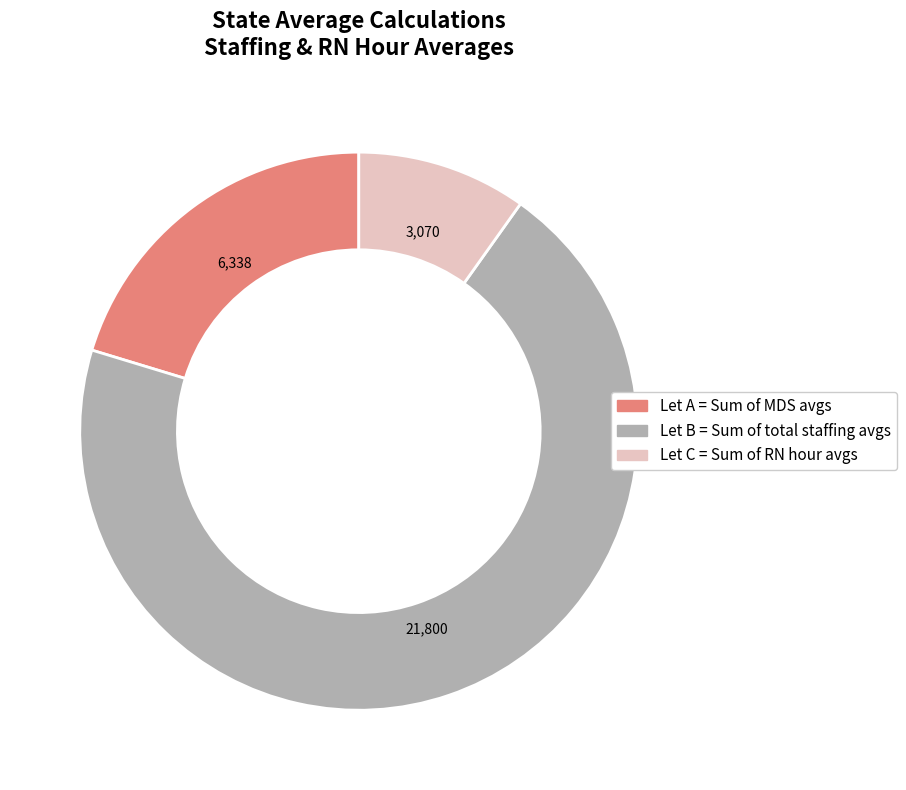

Is Let B = Sum of total staffing avgs the majority of the pie?

Yes